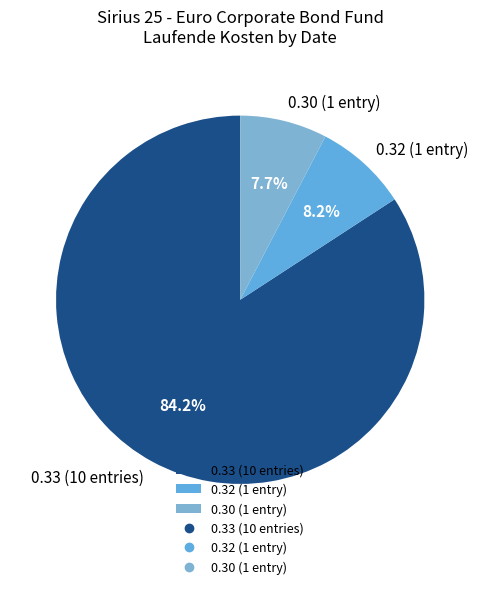

What is the smallest slice in the pie chart?

0.30 (1 entry)